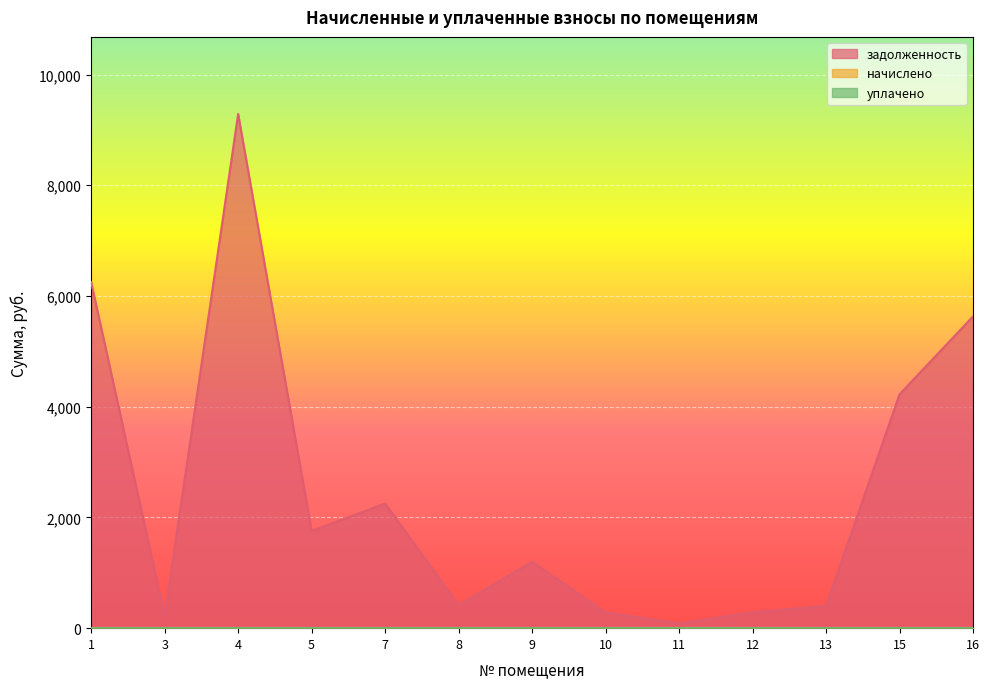

Which series has the largest total across all categories?

задолженность